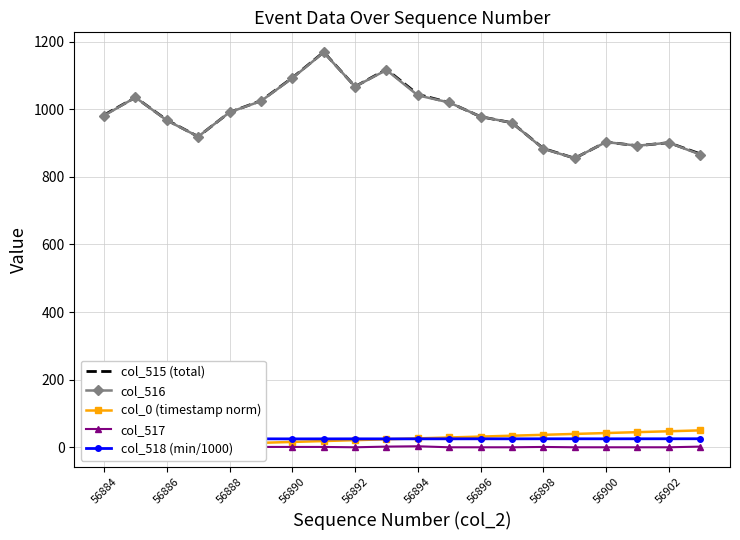

Reading right to left, transcribe all the data shown in this chart.

col_515 (total): 868.0	901.0	892.0	903.0	855.0	884.0	960.0	978.0	1020.0	1044.0	1118.0	1067.0	1169.0	1093.0	1025.0	991.0	919.0	968.0	1035.0	983.0
col_516: 866.0	901.0	892.0	903.0	855.0	883.0	960.0	978.0	1020.0	1041.0	1116.0	1067.0	1168.0	1092.0	1024.0	991.0	919.0	967.0	1035.0	981.0
col_0 (timestamp norm): 50.0	47.4	44.8	42.1	39.5	36.9	34.3	31.6	29.0	26.4	23.7	21.1	18.5	15.8	13.2	10.5	7.9	5.3	2.6	0.0
col_517: 2.0	0.0	0.0	0.0	0.0	1.0	0.0	0.0	0.0	3.0	2.0	0.0	1.0	1.0	1.0	0.0	0.0	1.0	0.0	2.0
col_518 (min/1000): 25.2	25.2	25.1	25.1	25.1	25.1	25.0	25.1	25.0	25.0	24.9	25.0	24.9	24.9	25.0	25.0	25.1	25.0	25.0	25.1